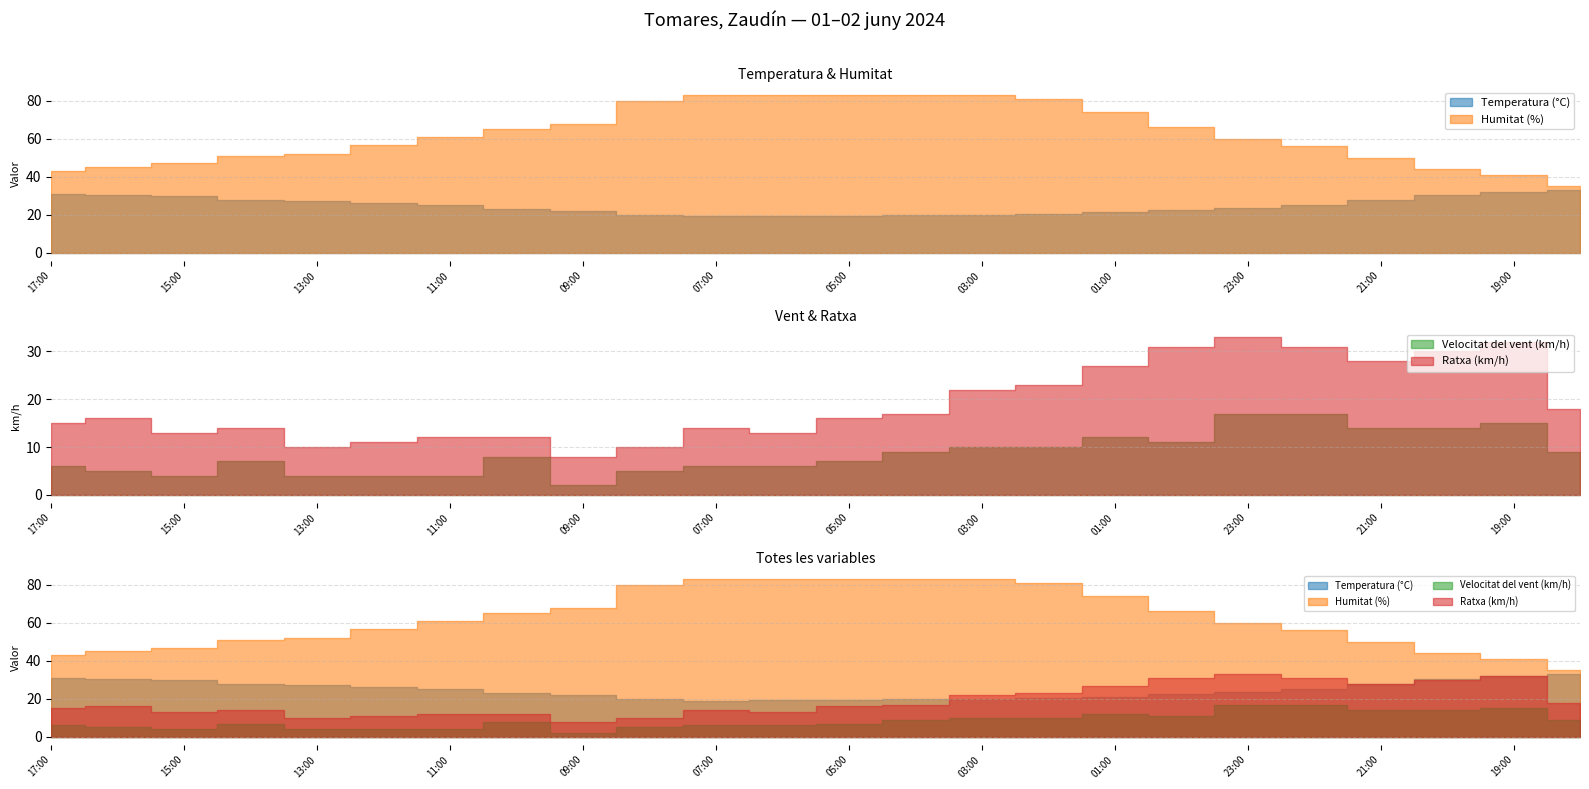

What are all the series names shown in the legend?

Temperatura (°C), Humitat (%), Velocitat del vent (km/h), Ratxa (km/h)